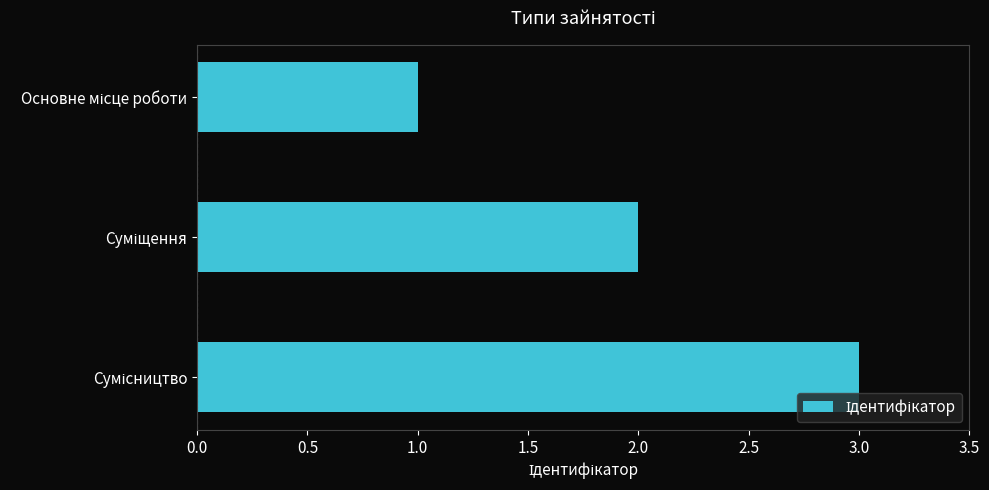

What is the sum of all values?

6